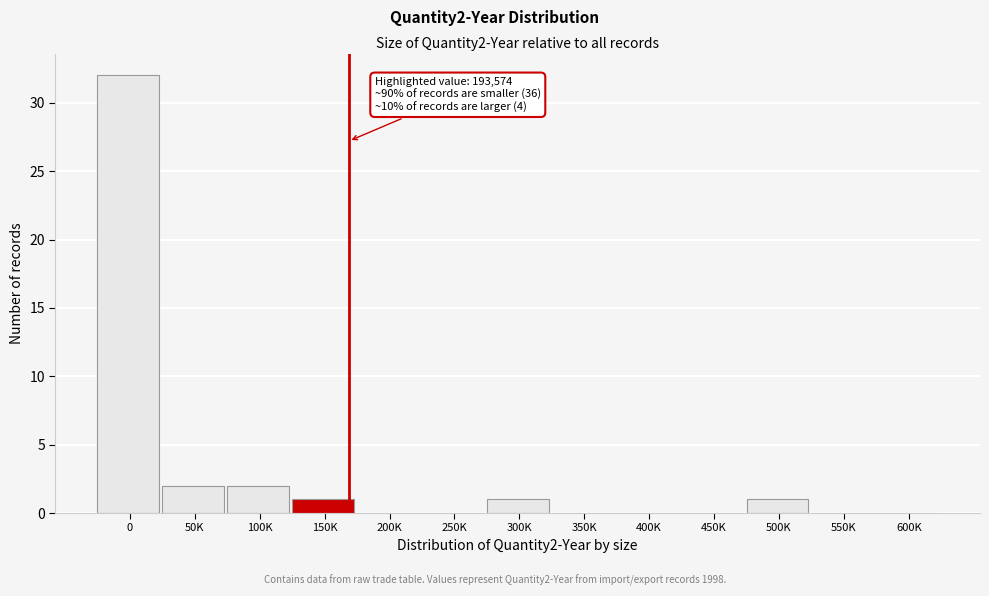

Reading right to left, transcribe all the data shown in this chart.

600K=0	550K=0	500K=1	450K=0	400K=0	350K=0	300K=1	250K=0	200K=0	150K=1	100K=2	50K=2	0=32